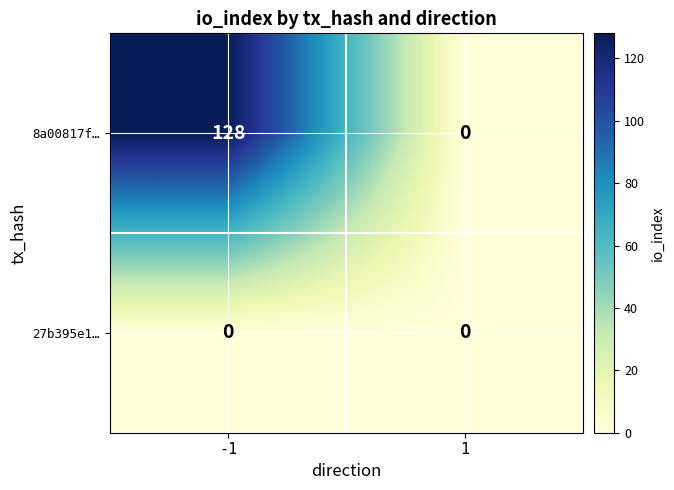

Which label corresponds to the largest value in the chart?

-1